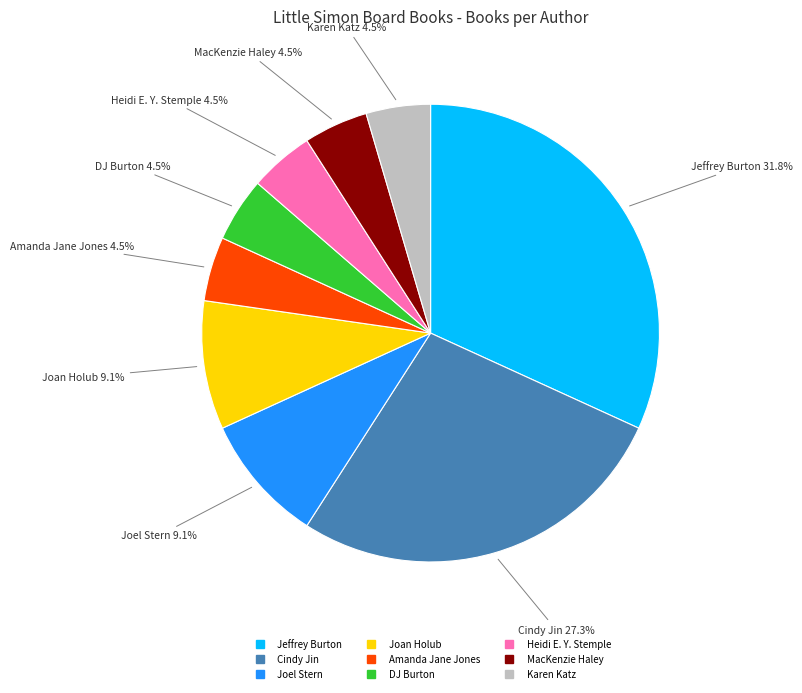

What percentage is NOT represented by MacKenzie Haley?

95.5%